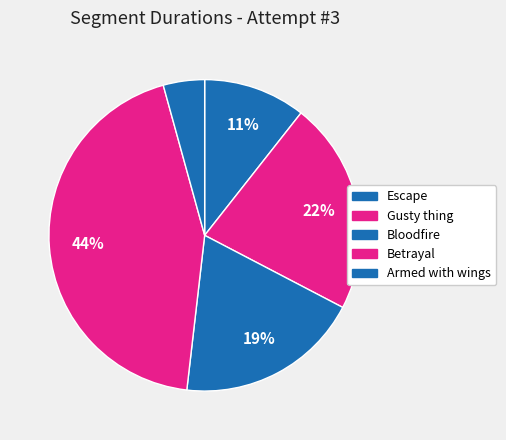

Which category has the smallest portion of the pie?

Armed with wings